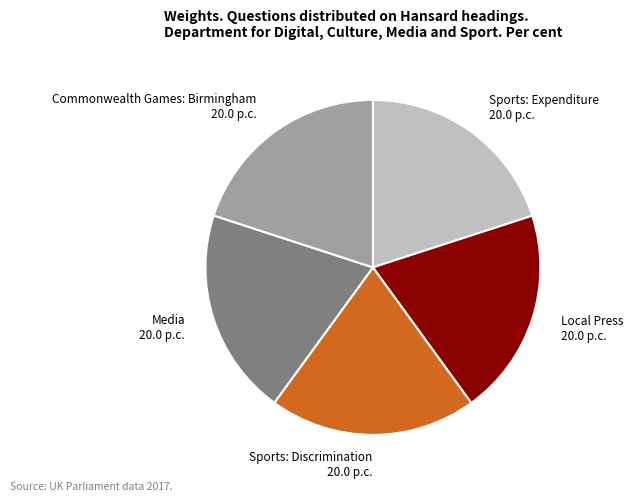

True or false: Media accounts for 20% of the total.

True